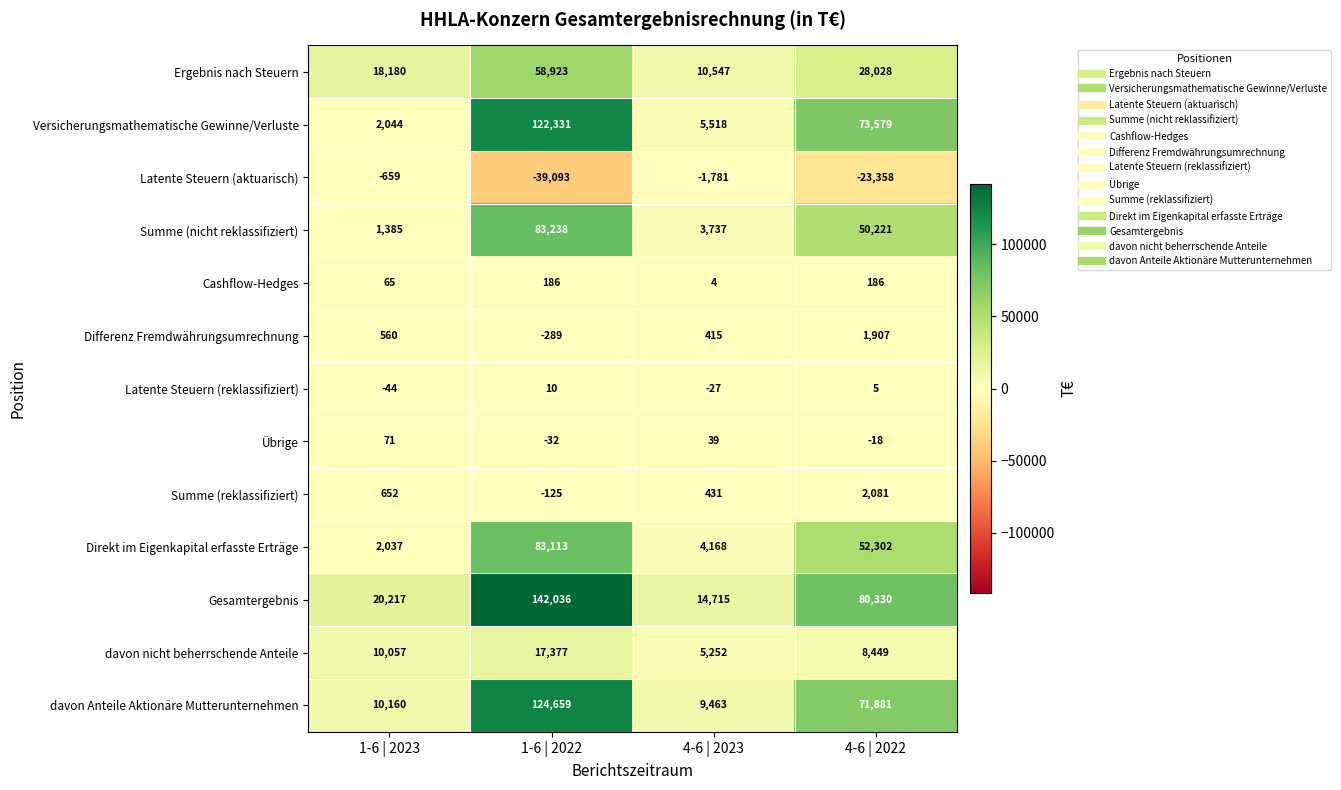

What value does the davon Anteile Aktionäre Mutterunternehmen series have at 4-6 | 2022, to the nearest 100?

71900